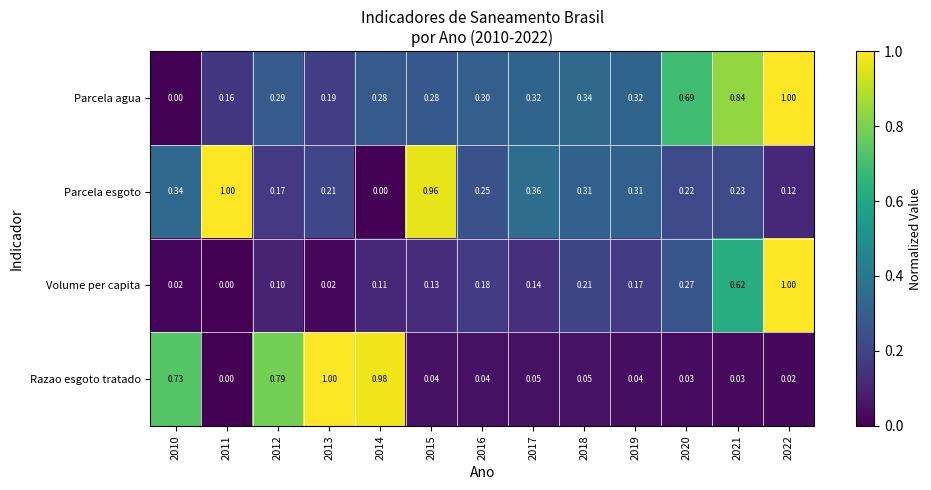

List the series in order of their overall mean, lowest first.

Volume per capita, Razao esgoto tratado, Parcela esgoto, Parcela agua